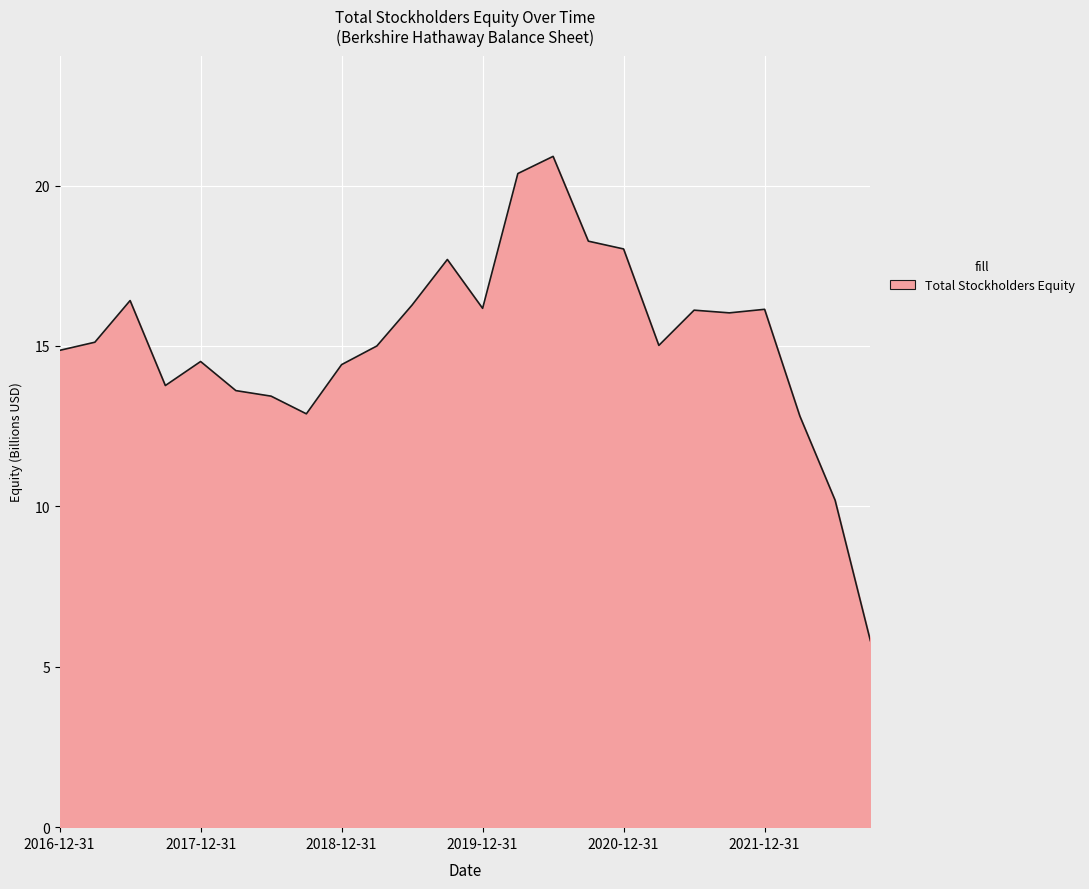

What is the difference between the maximum and minimum values?

15.1